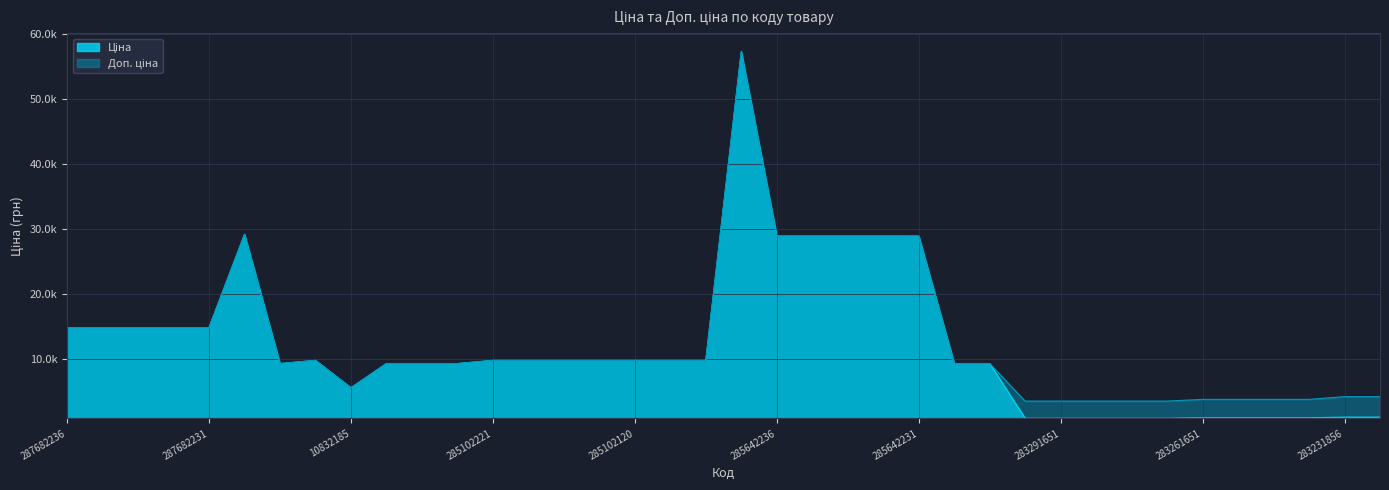

What is the minimum value shown in the chart?

878.0